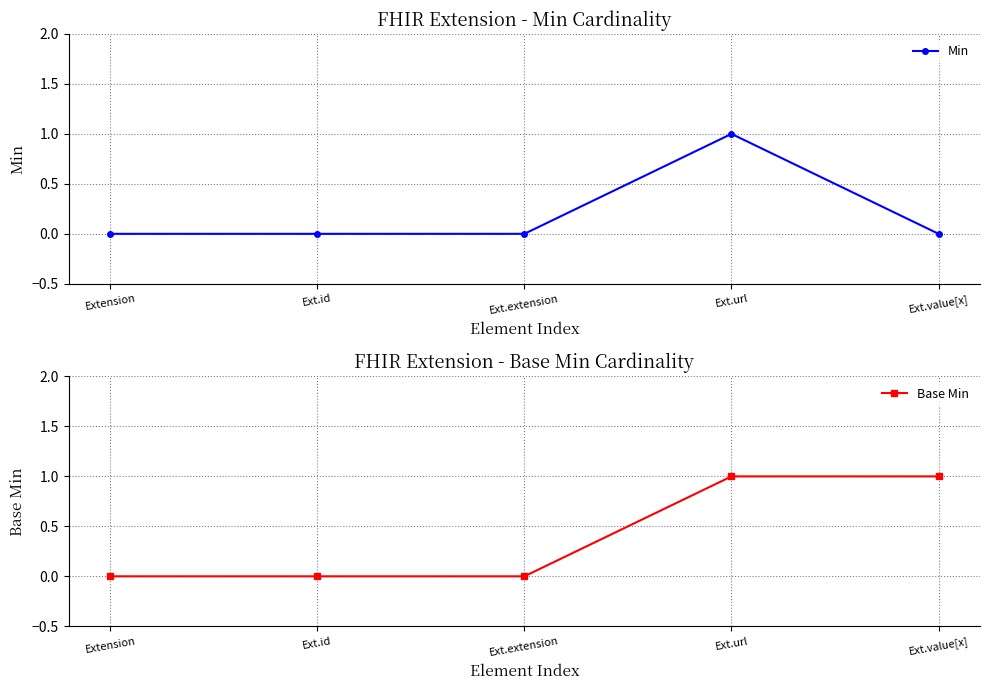

Where is the first local maximum for Min?

Ext.url